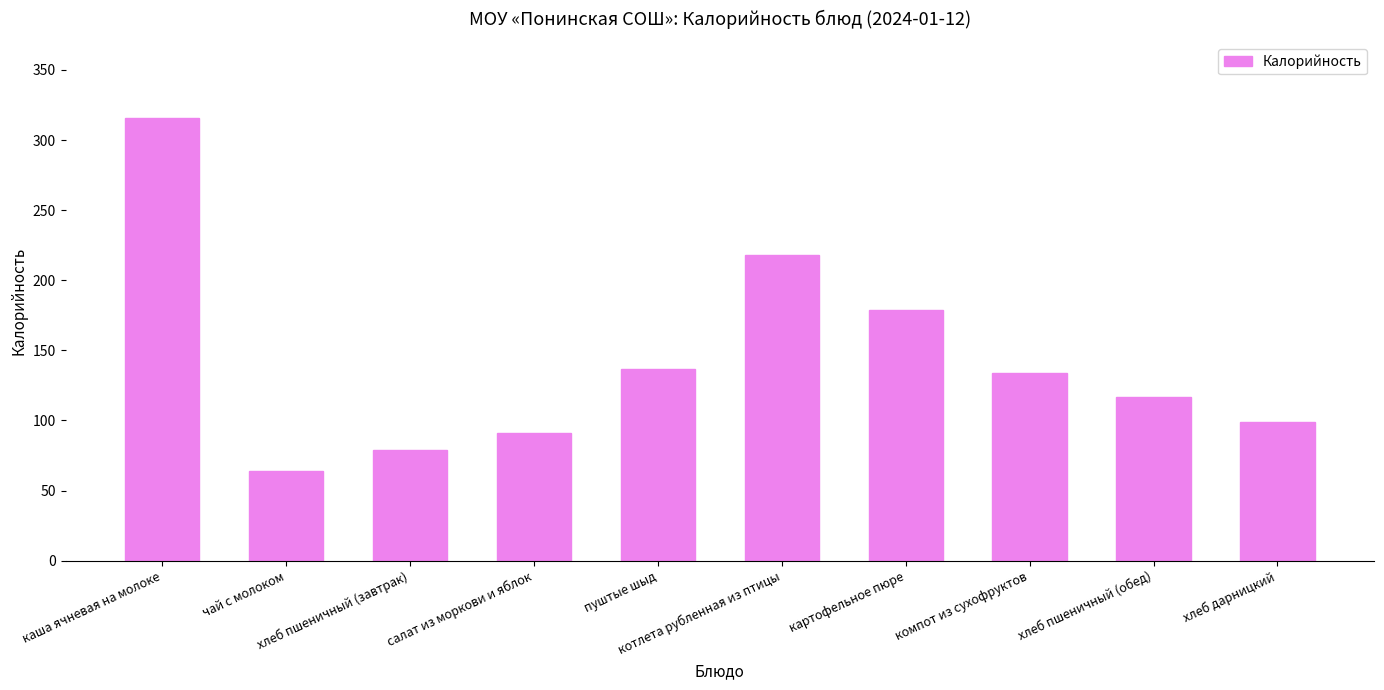

What is the sum of the values at котлета рубленная из птицы and каша ячневая на молоке?

533.8